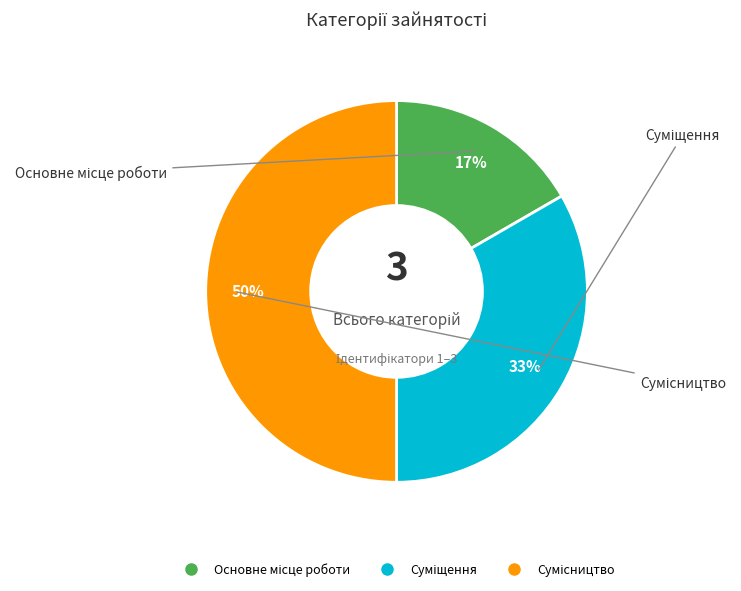

To the nearest percent, what is the average slice percentage?

33%